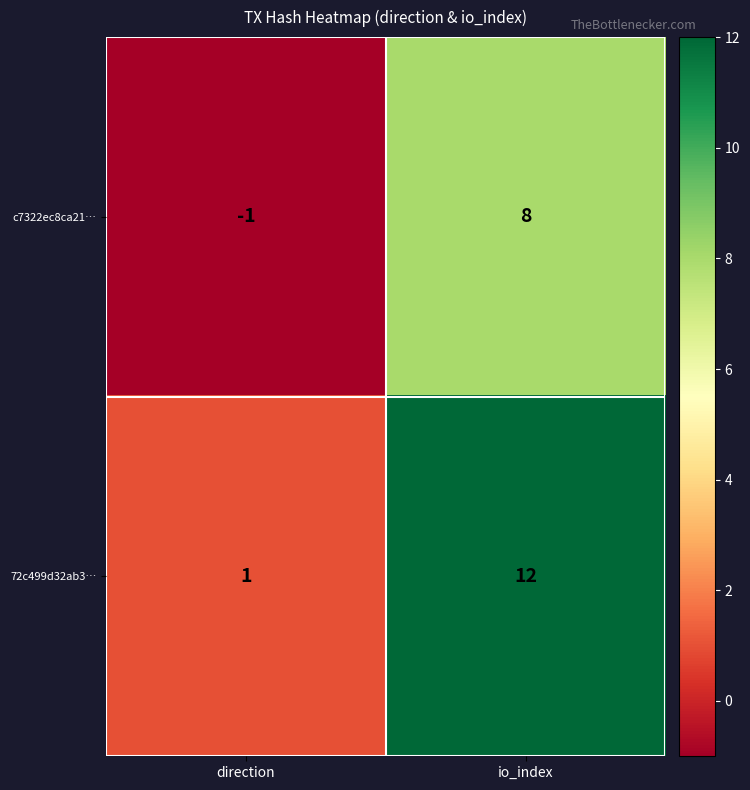

What is the total value across all series at io_index?

20